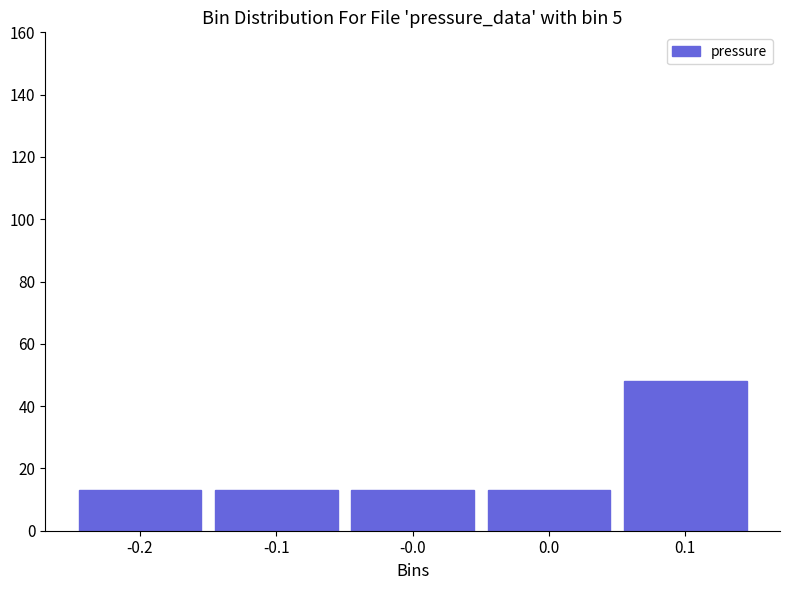

Reading right to left, list all the values displayed in this chart.

0.1=48	0.0=13	-0.0=13	-0.1=13	-0.2=13